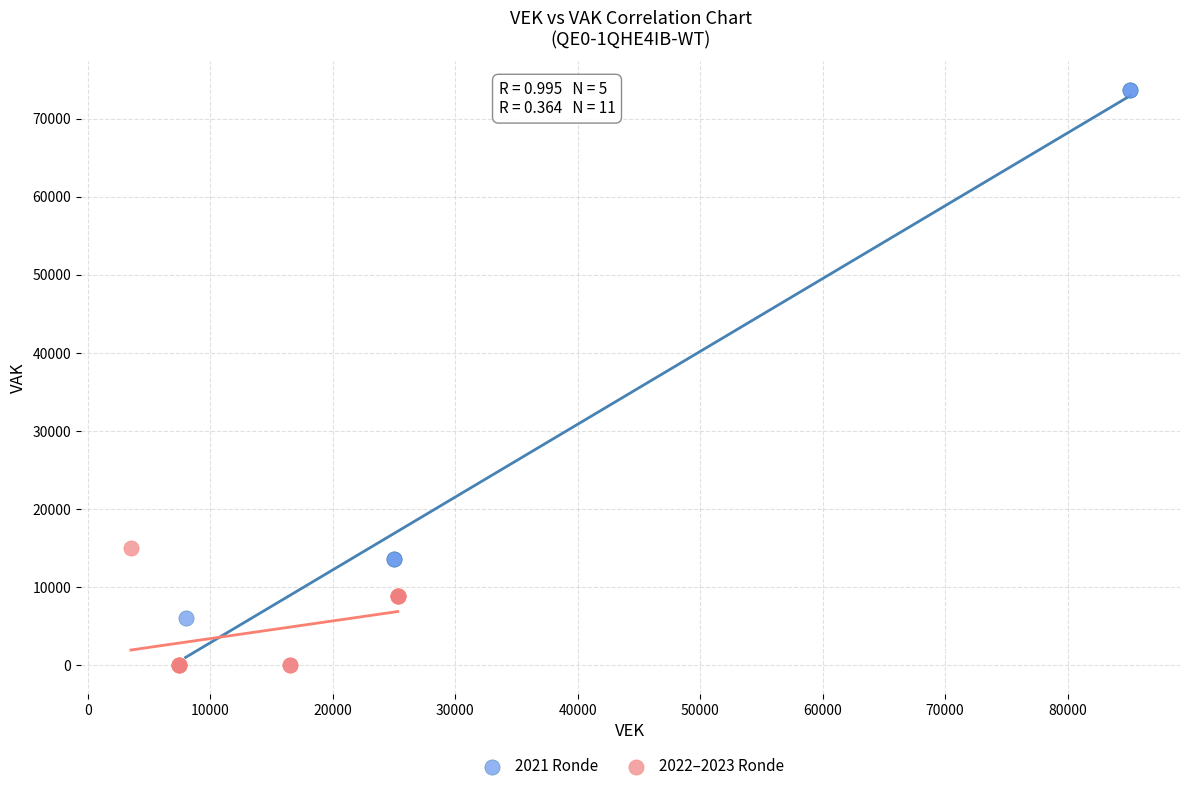

Which series reaches the maximum Y coordinate?

2021 Ronde